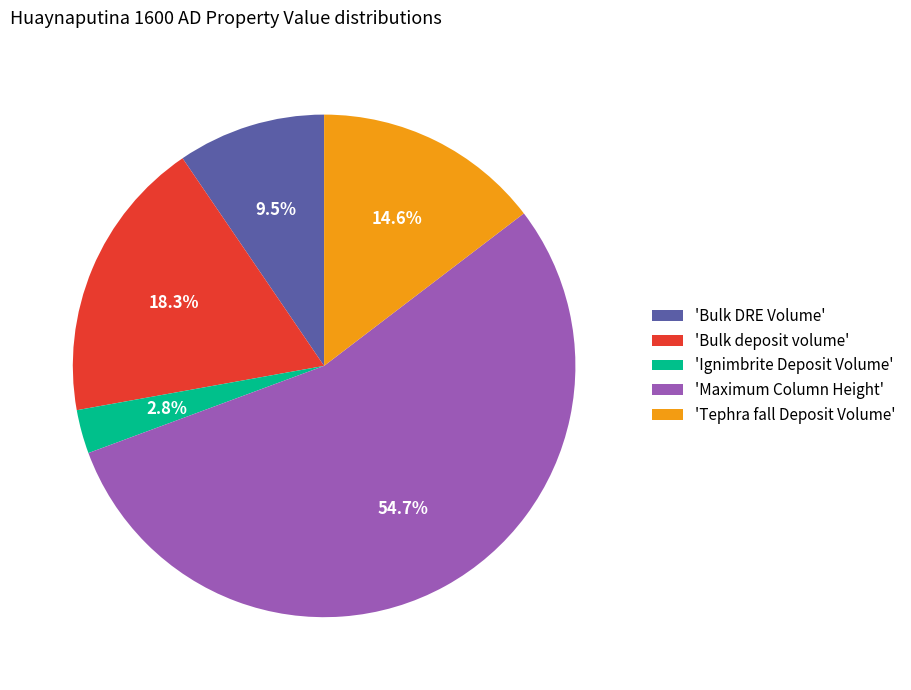

To the nearest percent, what is the average slice percentage?

20%